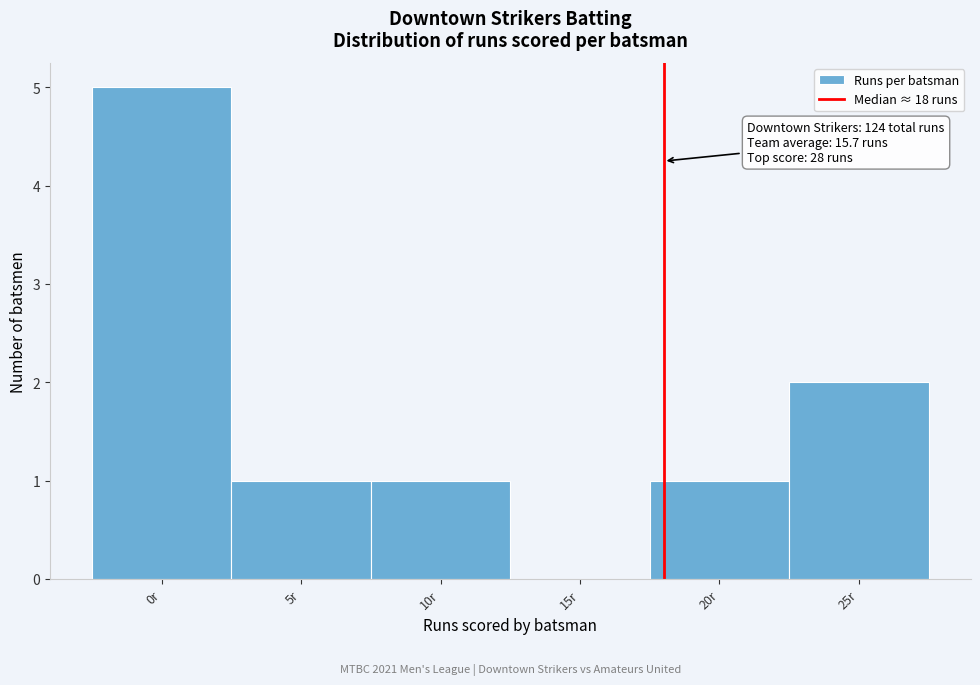

Over which range of the x-axis is the bar tallest?

-2.5 to 2.5